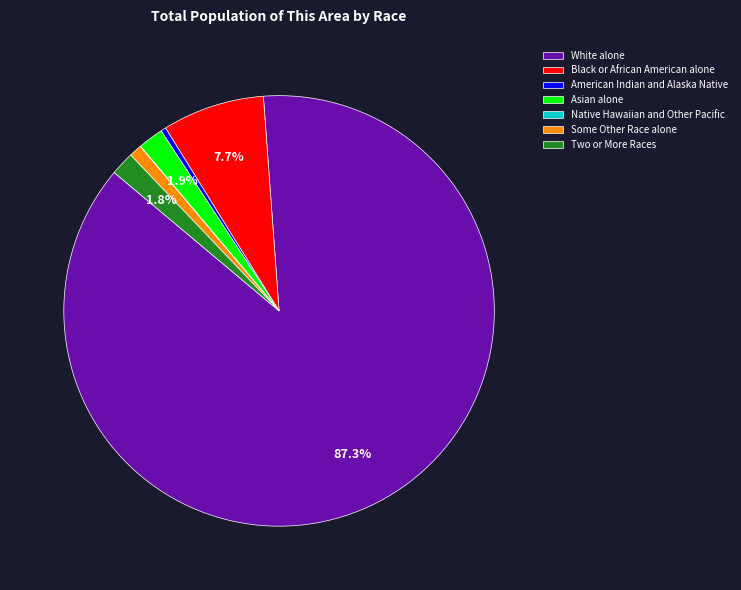

True or false: Some Other Race alone accounts for 1% of the total.

True